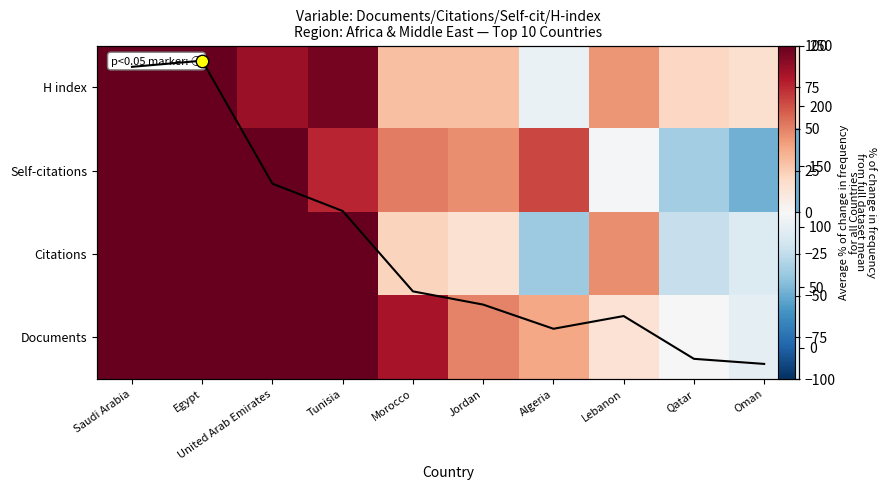

At how many categories does at least one series exceed 212?

2